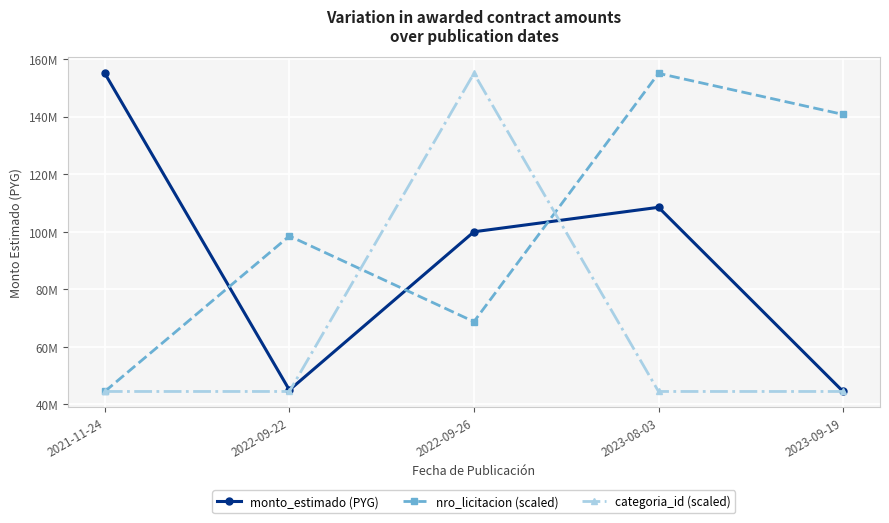

Reading right to left, what are all the values shown in this chart?

monto_estimado (PYG): 44500000.0	108500000.0	100000000.0	45000000.0	155053332.0
nro_licitacion (scaled): 140772648.5	155053332.0	68756476.7	98527740.4	44500000.0
categoria_id (scaled): 44500000.0	44500000.0	155053332.0	44500000.0	44500000.0